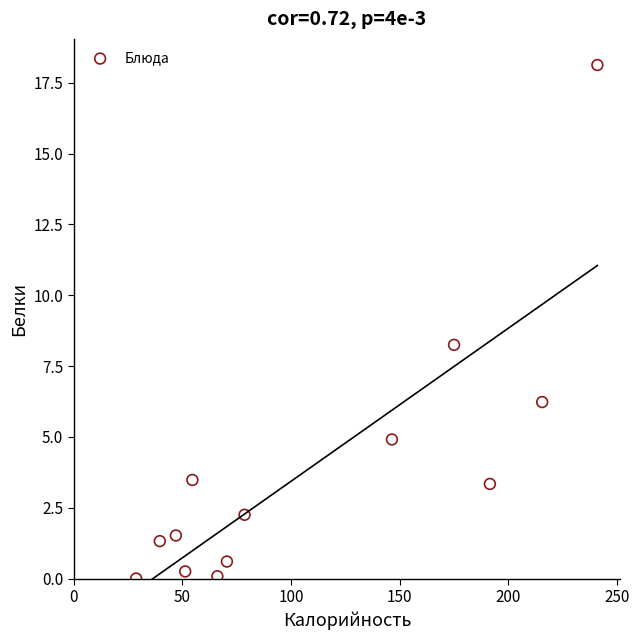

What is the range of Y values (max minus min)?

18.1